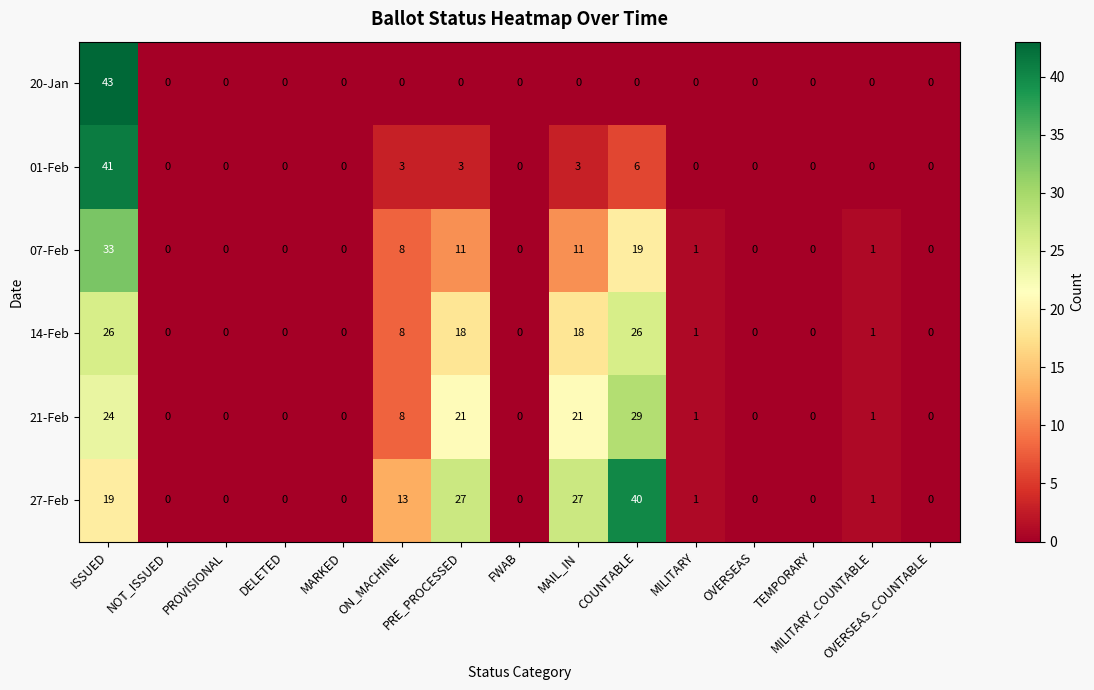

What is the sum of all 14-Feb values?

98